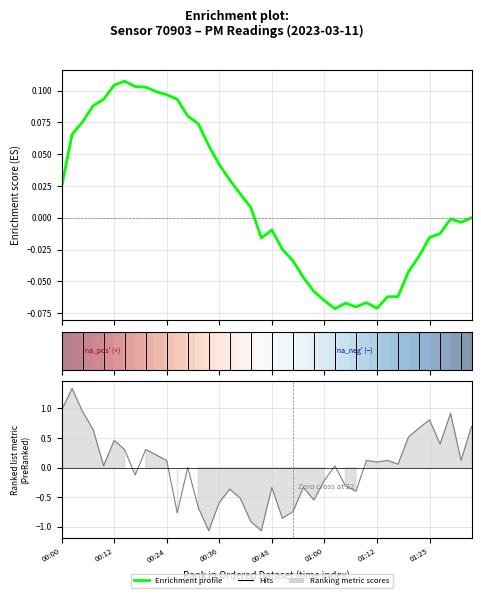

List the labels in order of value, largest first.

00:02, 00:00, 00:05, 01:30, 01:25, 01:34, 01:22, 00:07, 01:20, 00:12, 01:27, 00:14, 00:19, 00:21, 00:24, 01:10, 01:15, 01:32, 01:12, 01:17, 00:09, 01:03, 00:29, 00:17, 01:00, 01:05, 00:48, 00:55, 00:38, 01:08, 00:41, 00:58, 00:36, 00:31, 00:53, 00:26, 00:51, 00:43, 00:34, 00:46